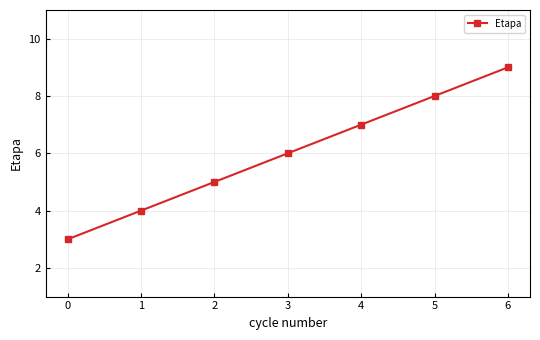

List the labels in order of value, smallest first.

0, 1, 2, 3, 4, 5, 6